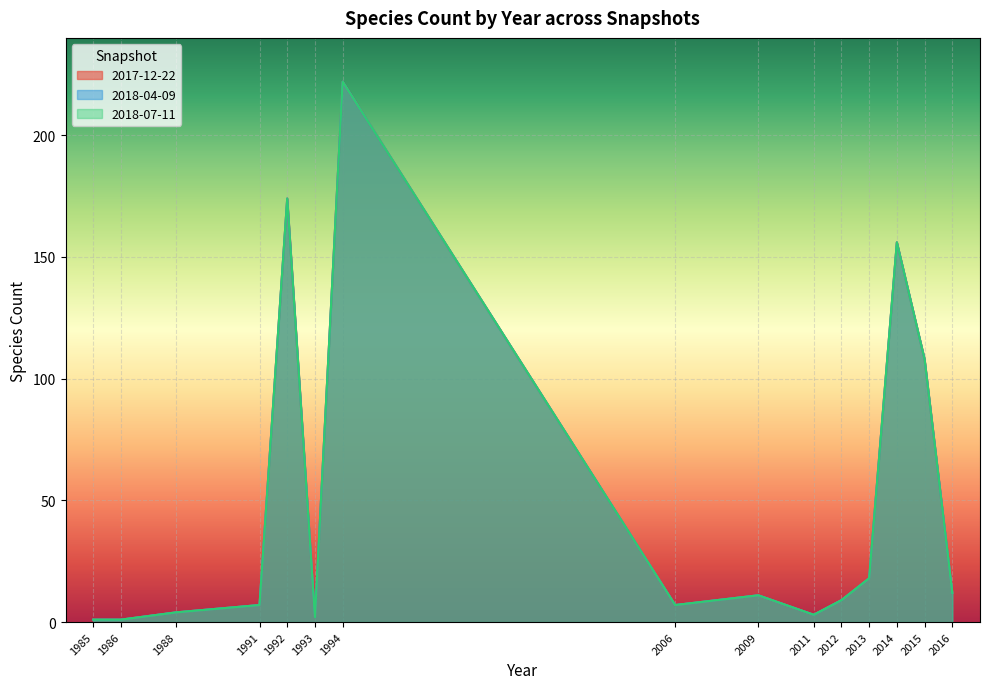

At which category does 2018-07-11 reach its first local peak?

1992